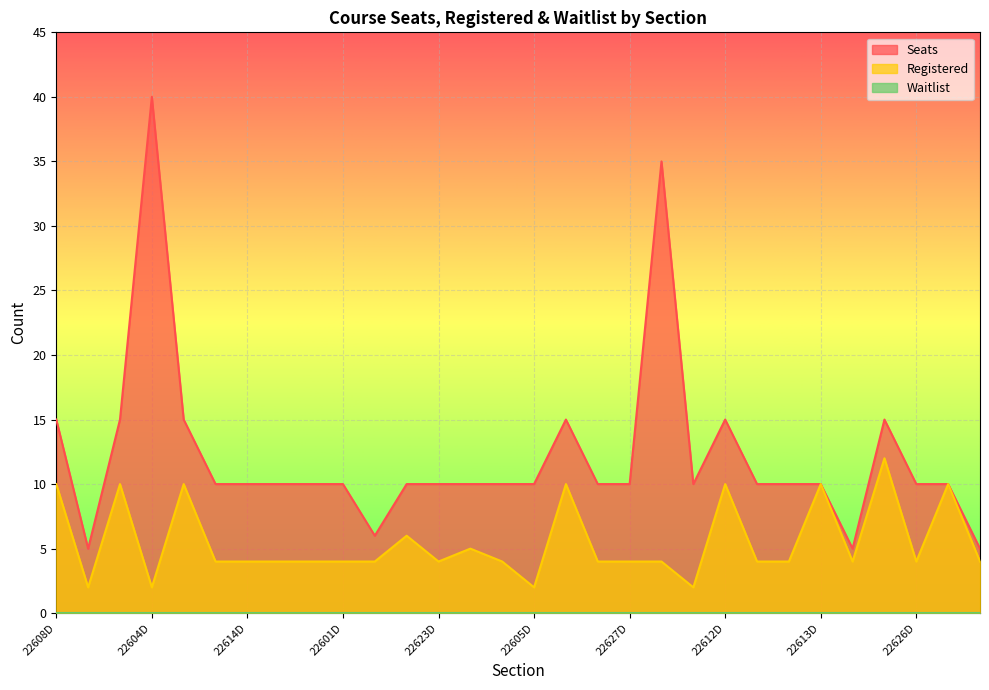

What is the greatest value displayed?

40